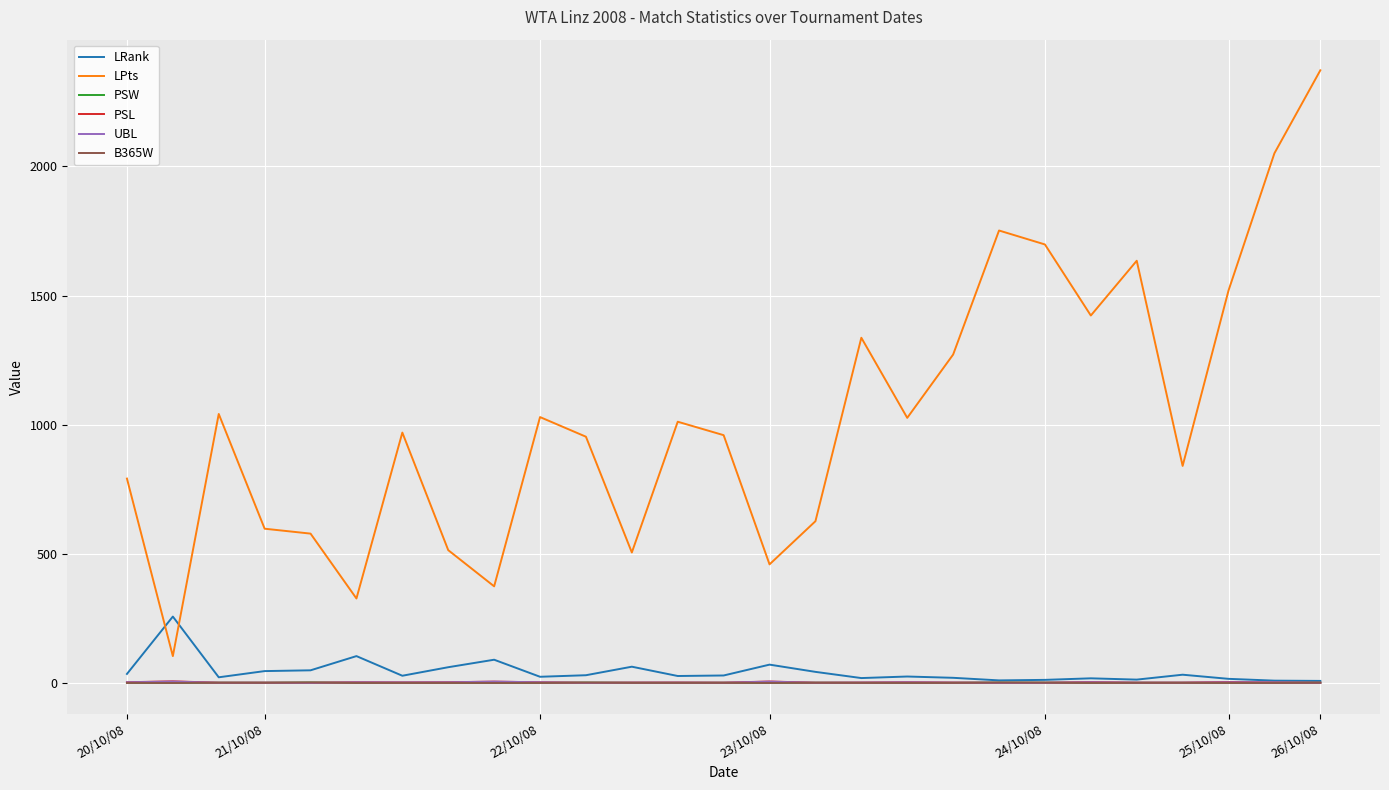

In LRank, how many points are higher than both neighbors (excluding endpoints)?

8